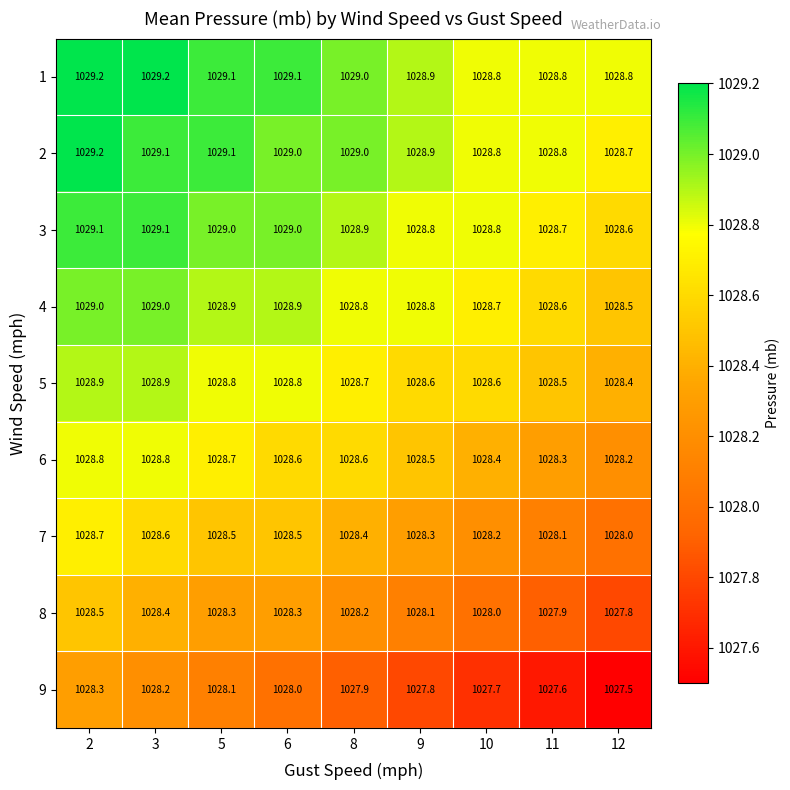

How many categories are shown in the chart?

9